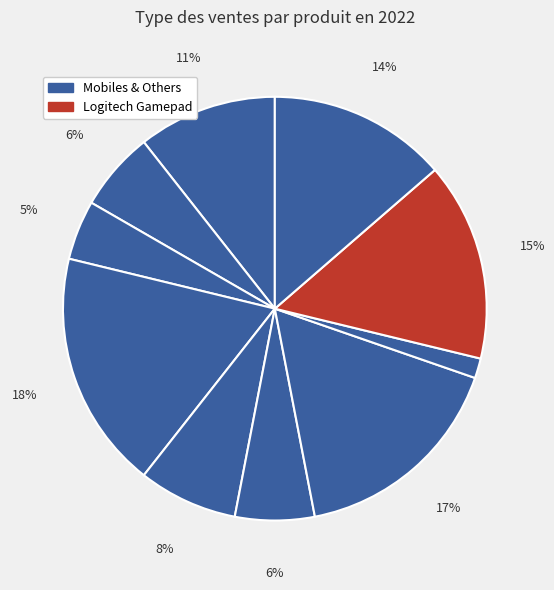

How many slices are in this pie chart?

10